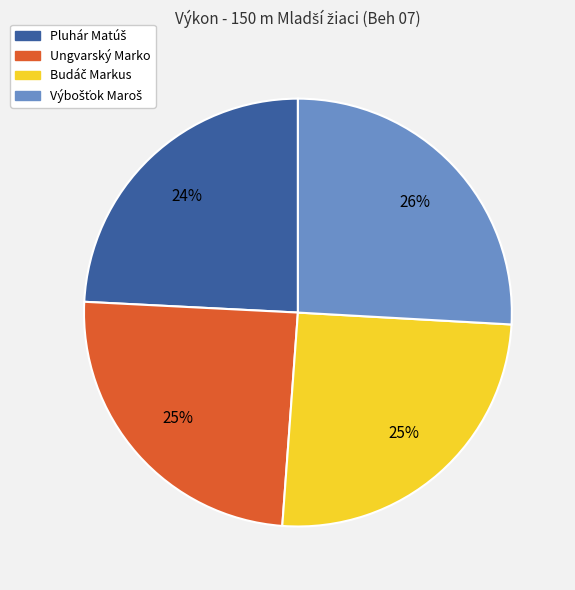

To the nearest percent, what is the average slice percentage?

25%